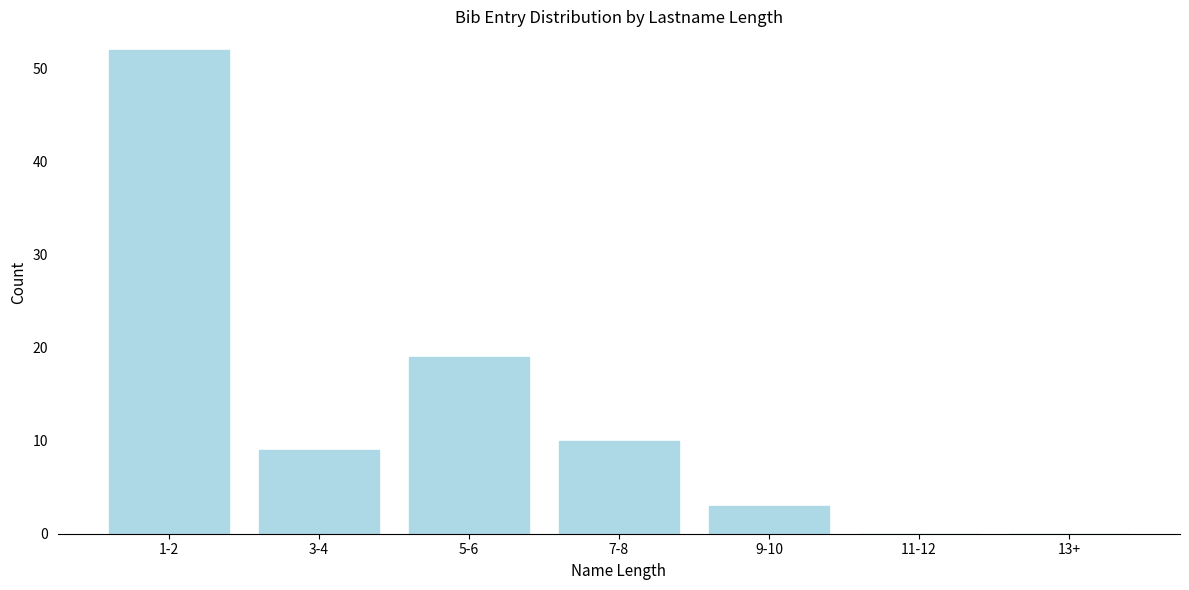

Reading right to left, list all the values displayed in this chart.

13+=0	11-12=0	9-10=3	7-8=10	5-6=19	3-4=9	1-2=52